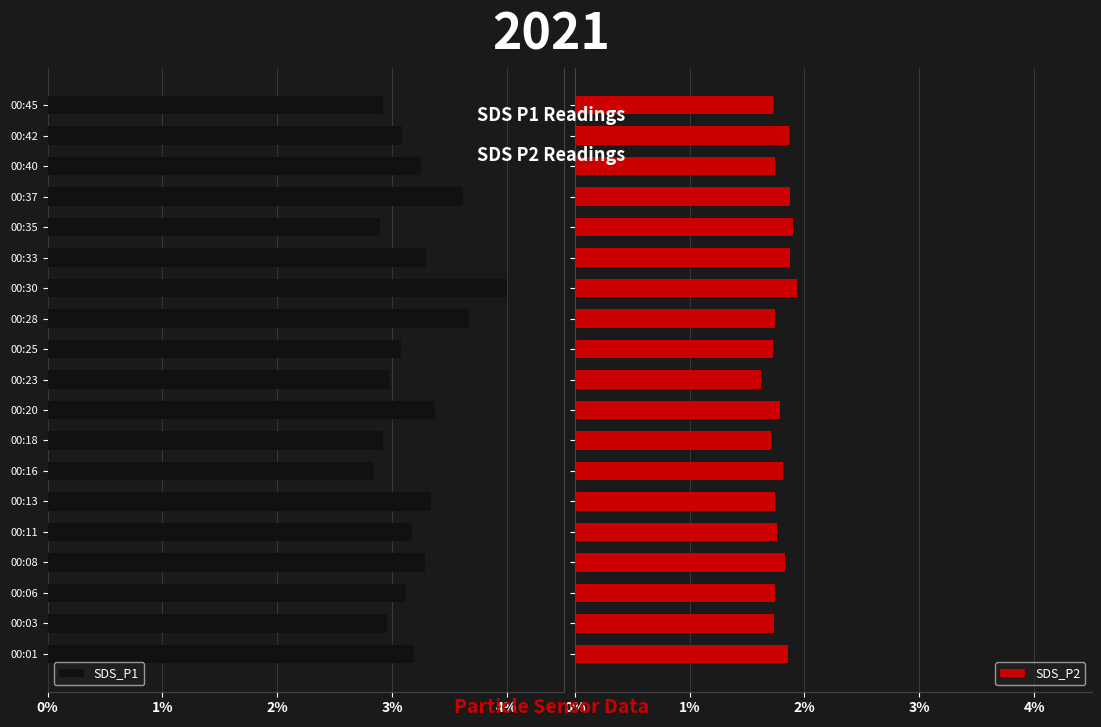

What is the difference between the maximum and minimum values in the SDS_P2 series?

0.3